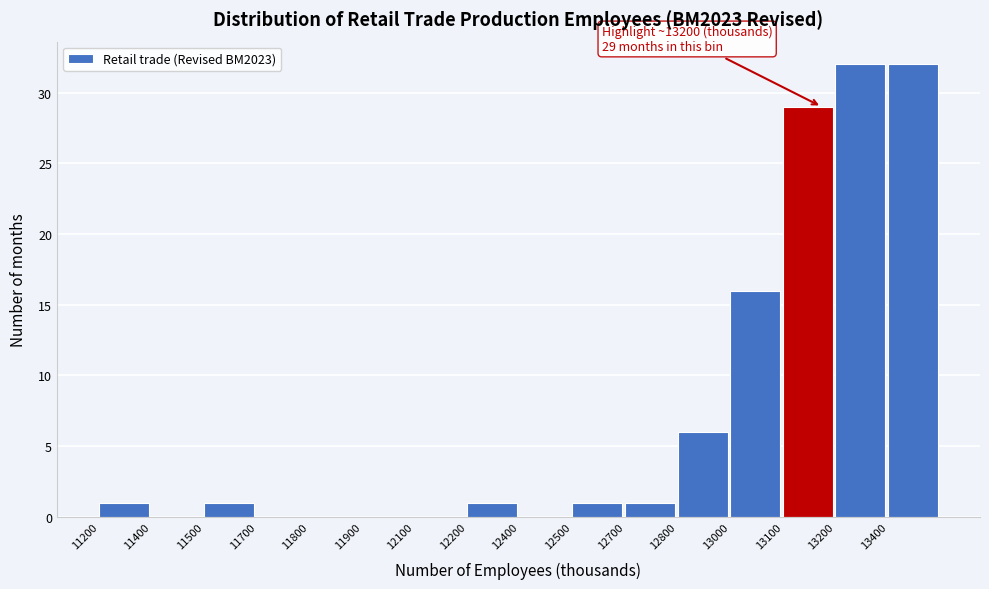

Reading left to right, extract all data points from this chart.

11200=1	11400=0	11500=1	11700=0	11800=0	11900=0	12100=0	12200=1	12400=0	12500=1	12700=1	12800=6	13000=16	13100=29	13200=32	13400=32